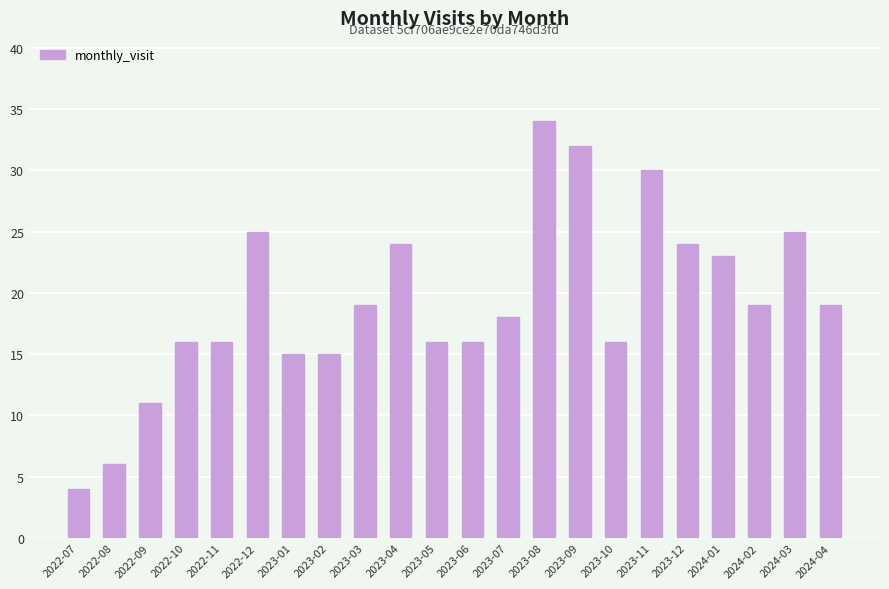

The value at 2023-12 is 14. True or false?

False